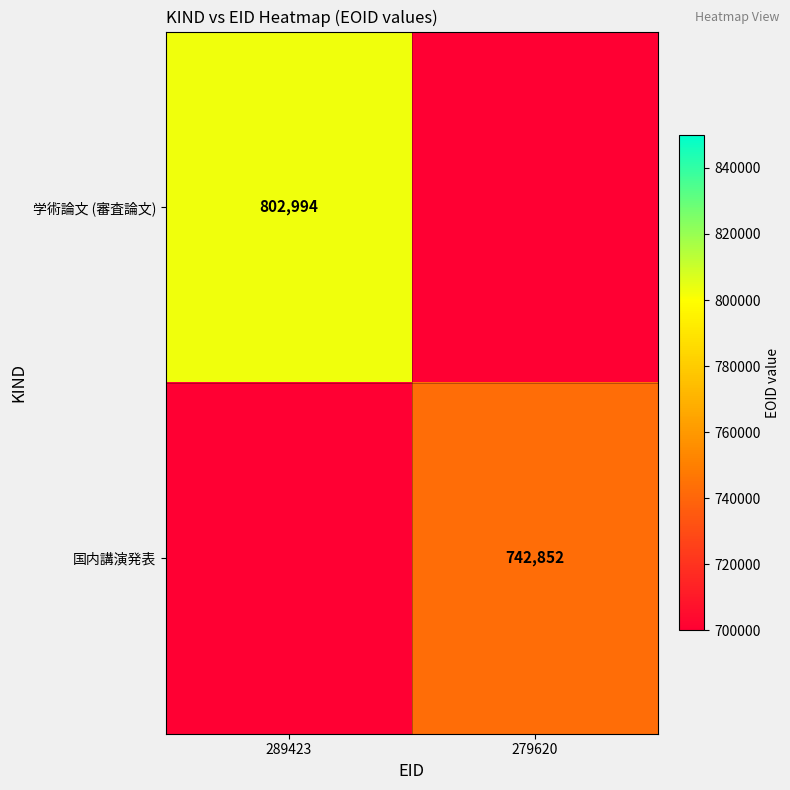

The value of 国内講演発表 at 279620 is 381178. True or false?

False